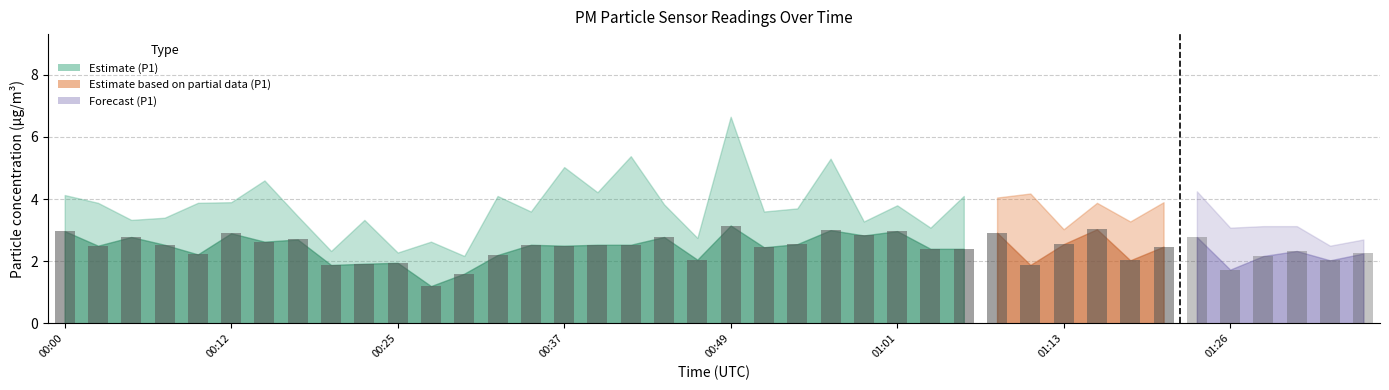

What is the spread (max minus min) of values at 00:47?

0.7